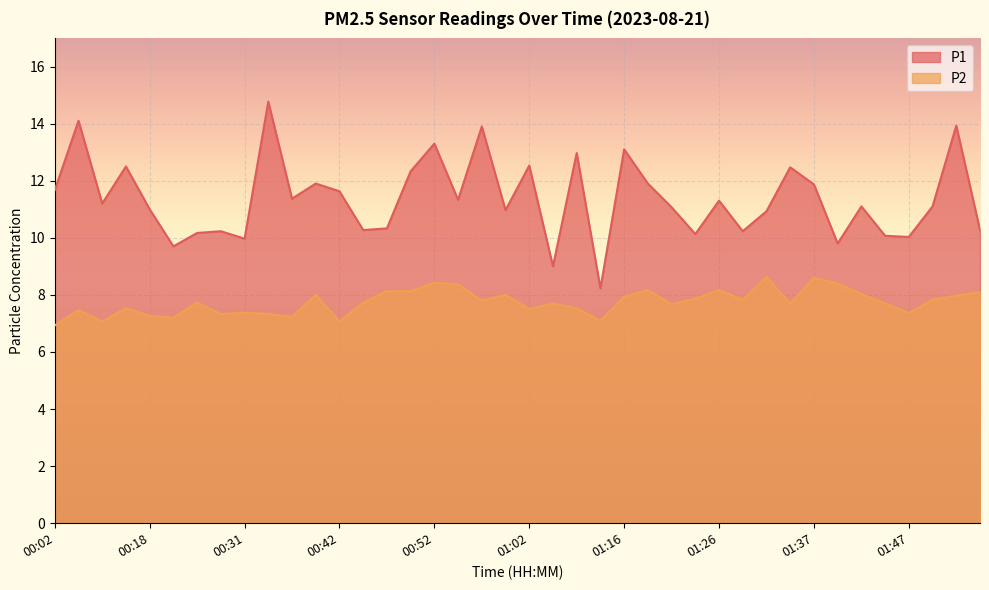

How many data points in P2 are less than 7?

1